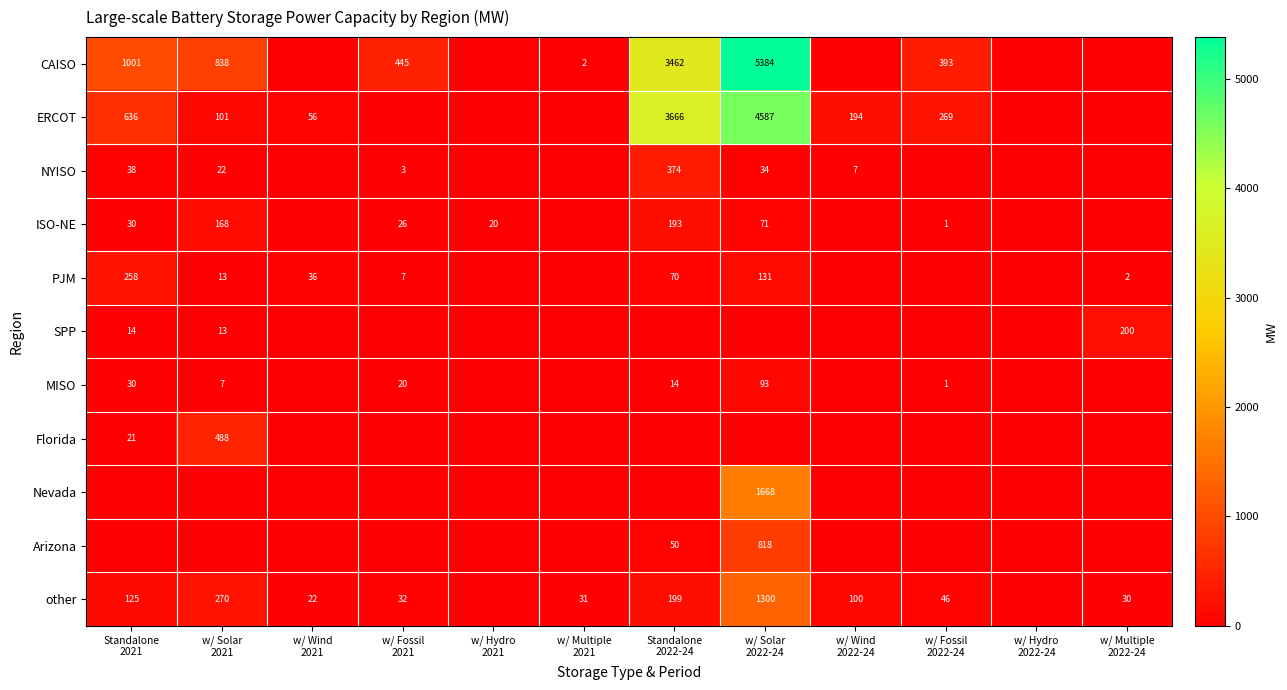

Rank the series at w/ Solar 2022-24 from highest to lowest value.

CAISO, ERCOT, Nevada, other, Arizona, PJM, MISO, ISO-NE, NYISO, SPP, Florida